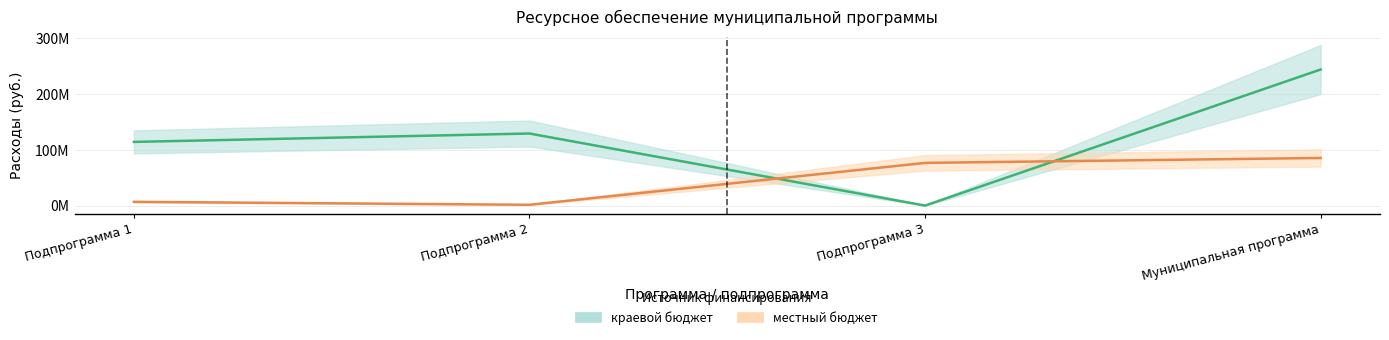

How many data points in краевой бюджет are above 129343800?

1